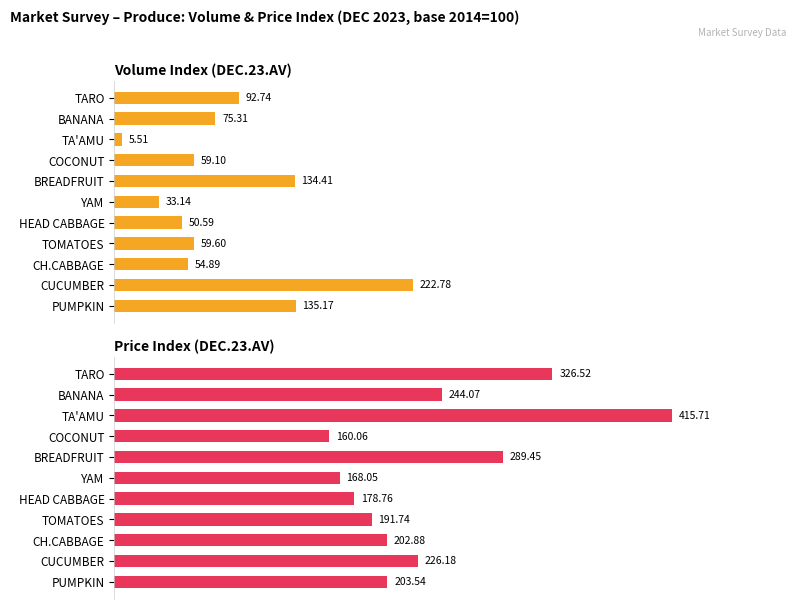

What are all the series names shown in the legend?

Volume Index (DEC.23.AV), Price Index (DEC.23.AV)